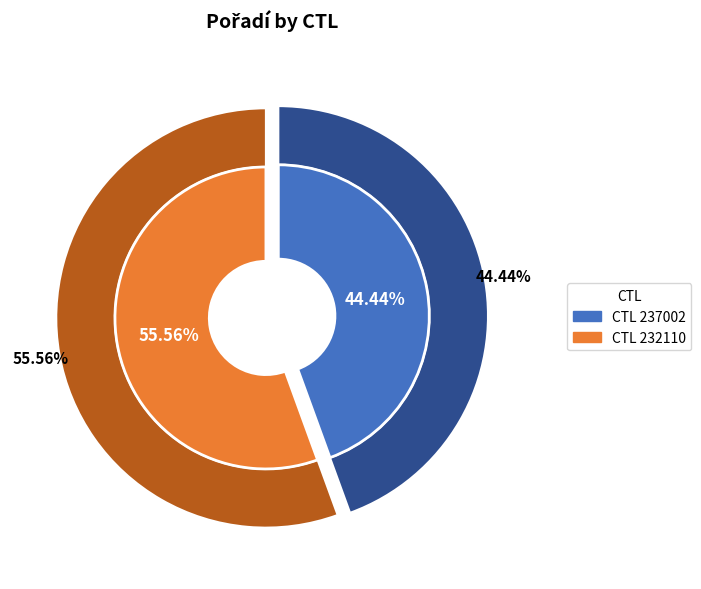

To the nearest percent, what is the difference between the 232110 and 237002 slice percentages?

11%